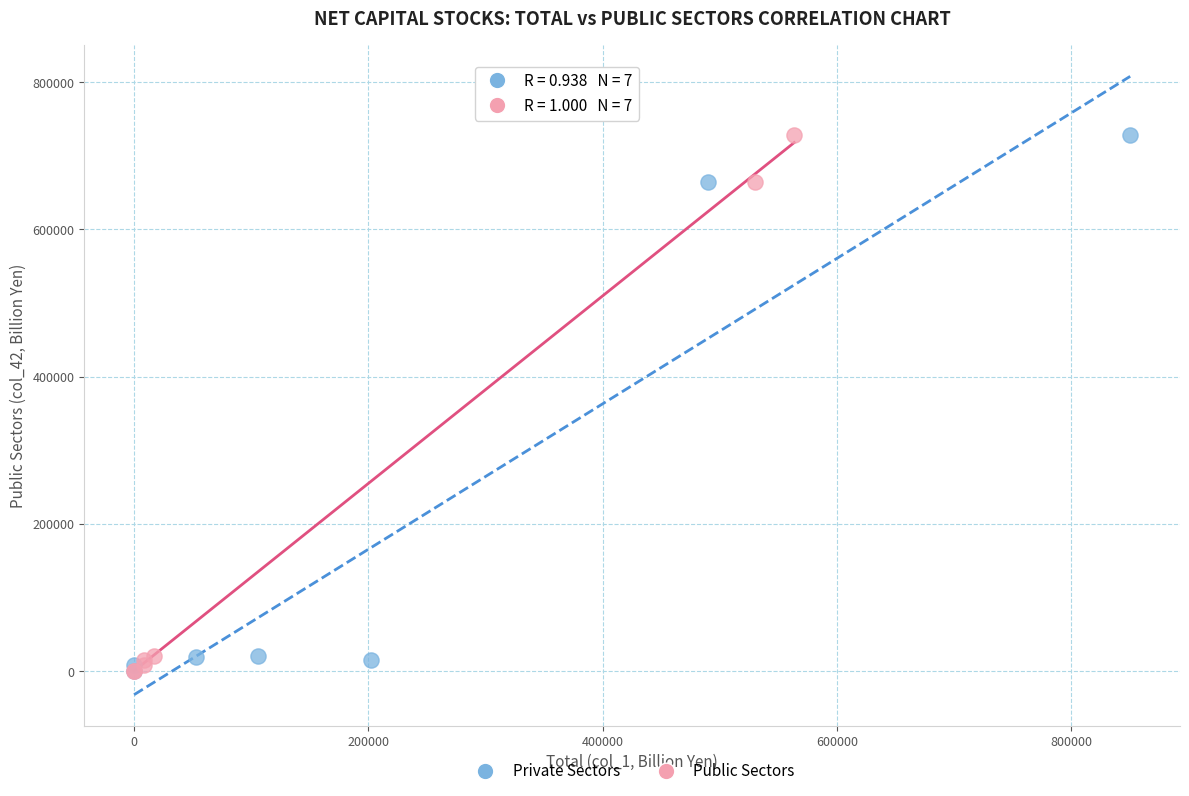

What are all the series names shown in the legend?

Private Sectors, Public Sectors